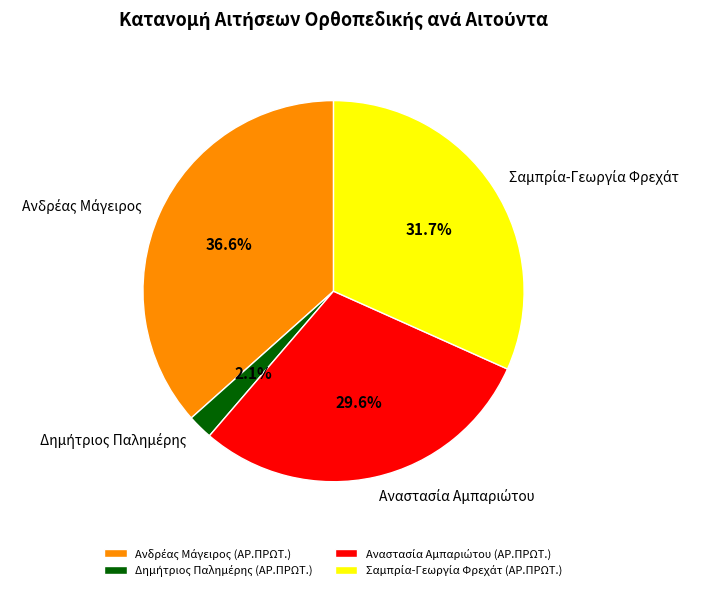

Does any single category account for the majority?

No